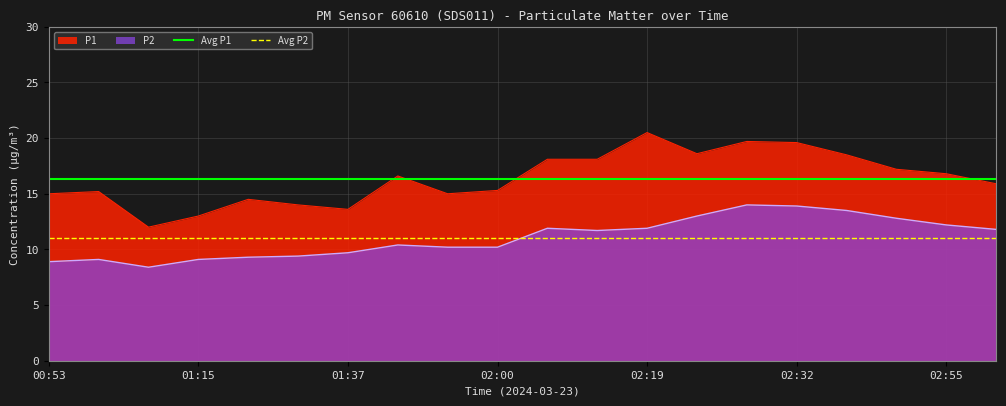

What value does the P1 series have at 02:00?

15.3